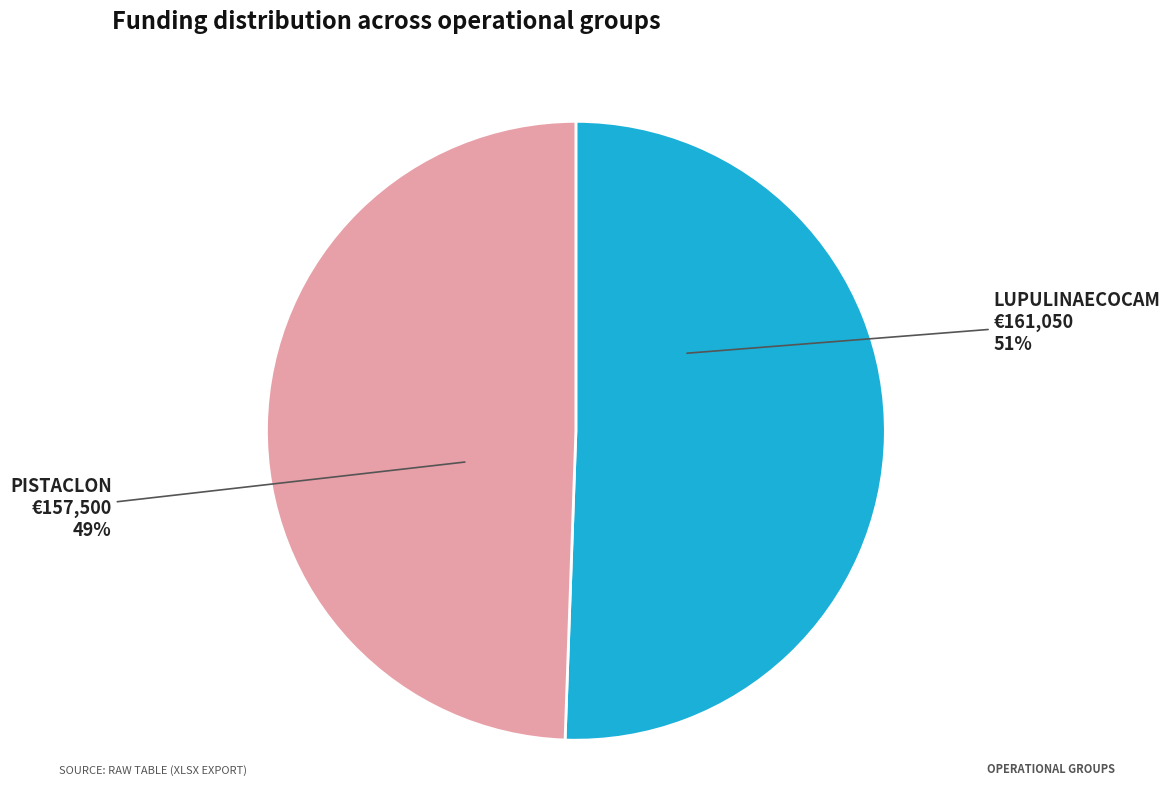

To the nearest percent, what is the average slice percentage?

50%